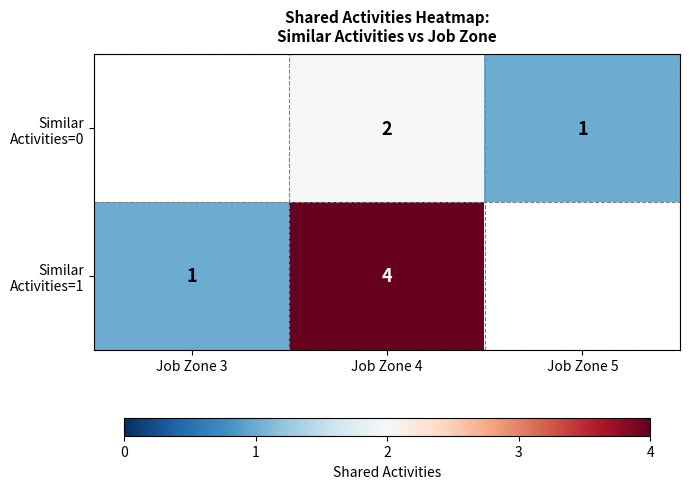

What is the total value across all series at Job Zone 4?

6